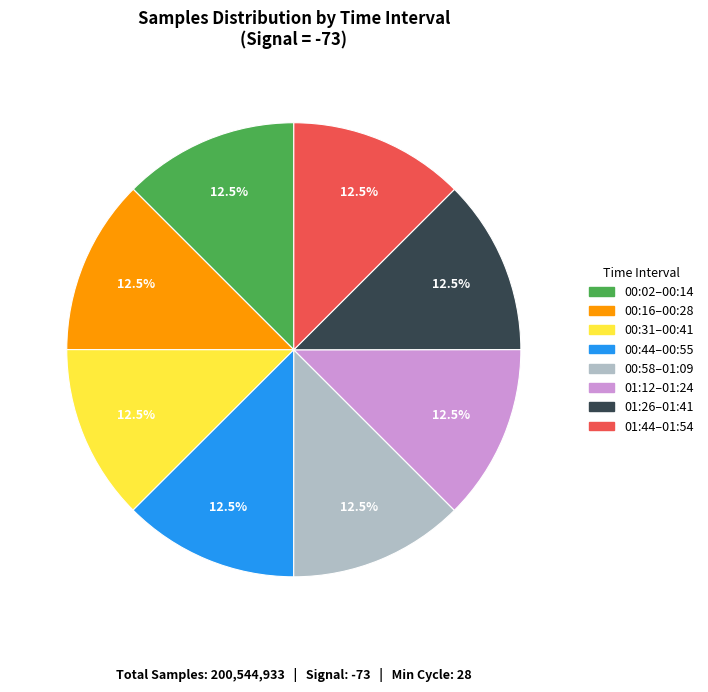

What is the total percentage of 01:26–01:41 and 00:16–00:28?

25.0%